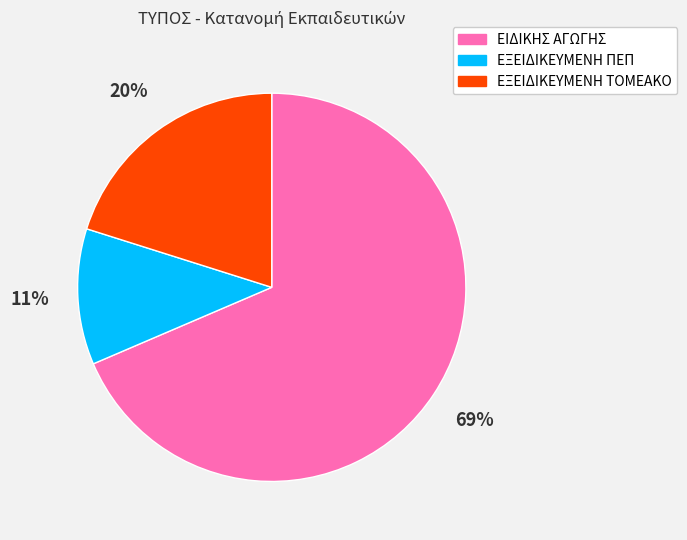

To the nearest percent, what is the average slice percentage?

33%